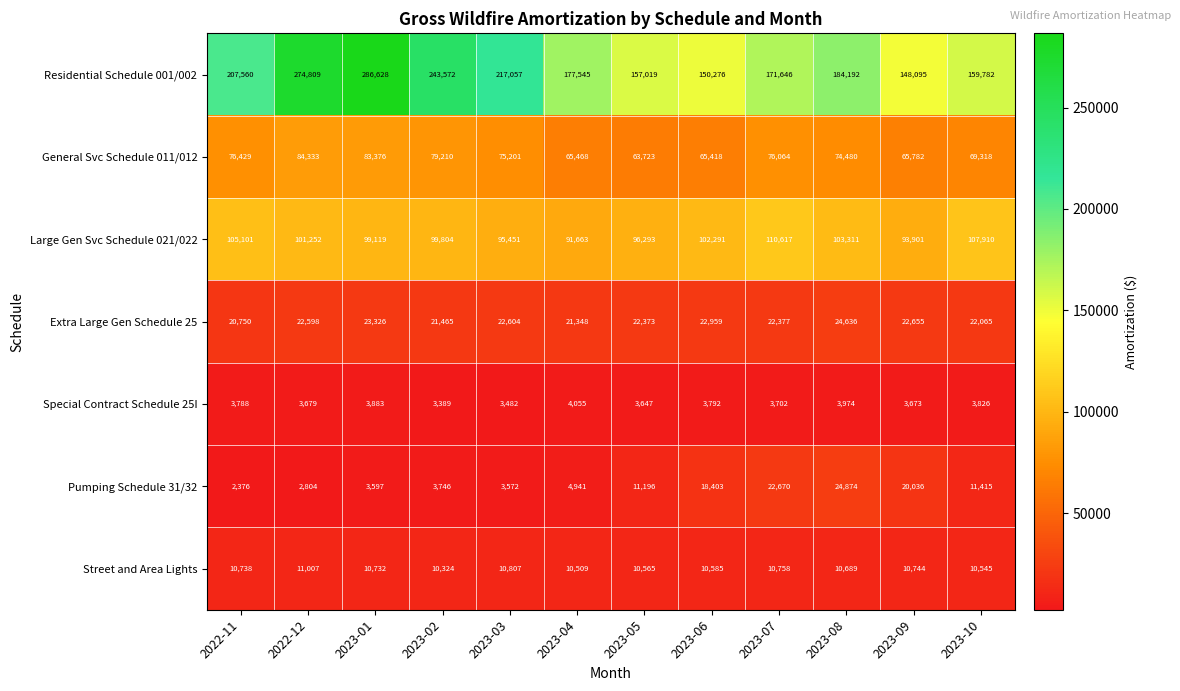

Is it true that Residential Schedule 001/002 equals 286628 at 2023-01?

True